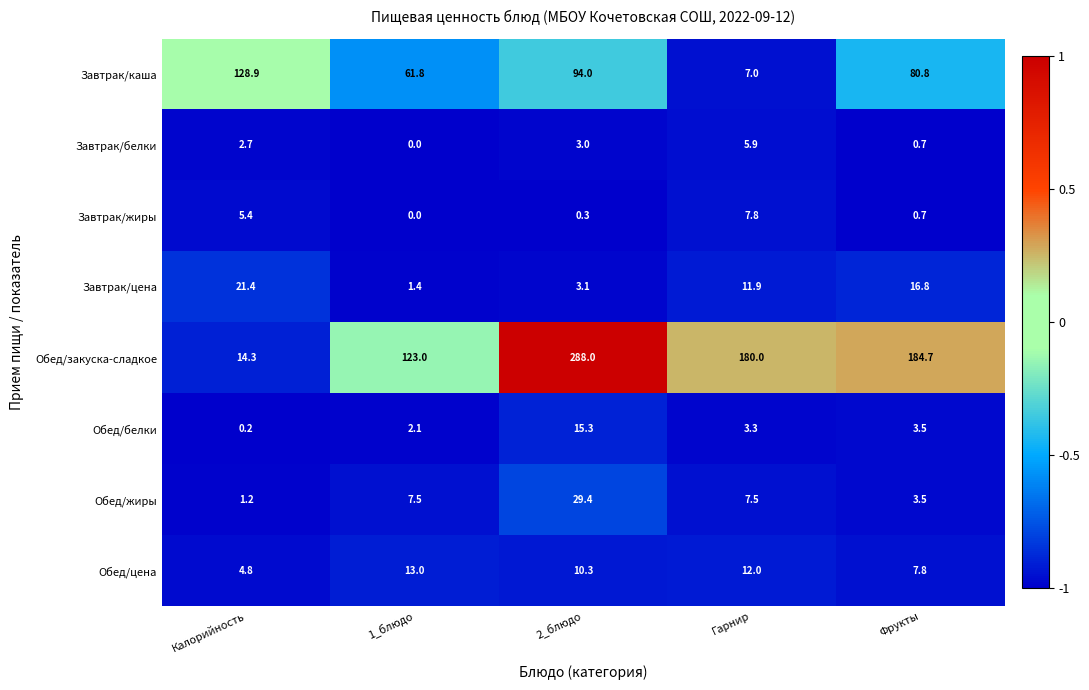

What is the sum of all Обед/жиры values?

49.1